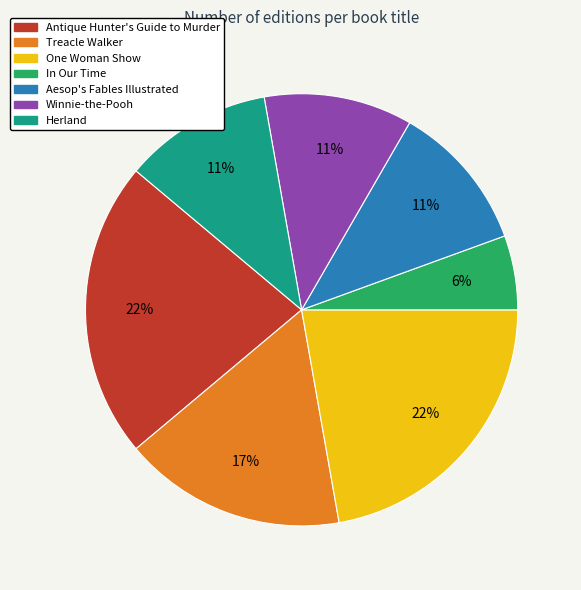

To the nearest percent, what is the average slice percentage?

14%